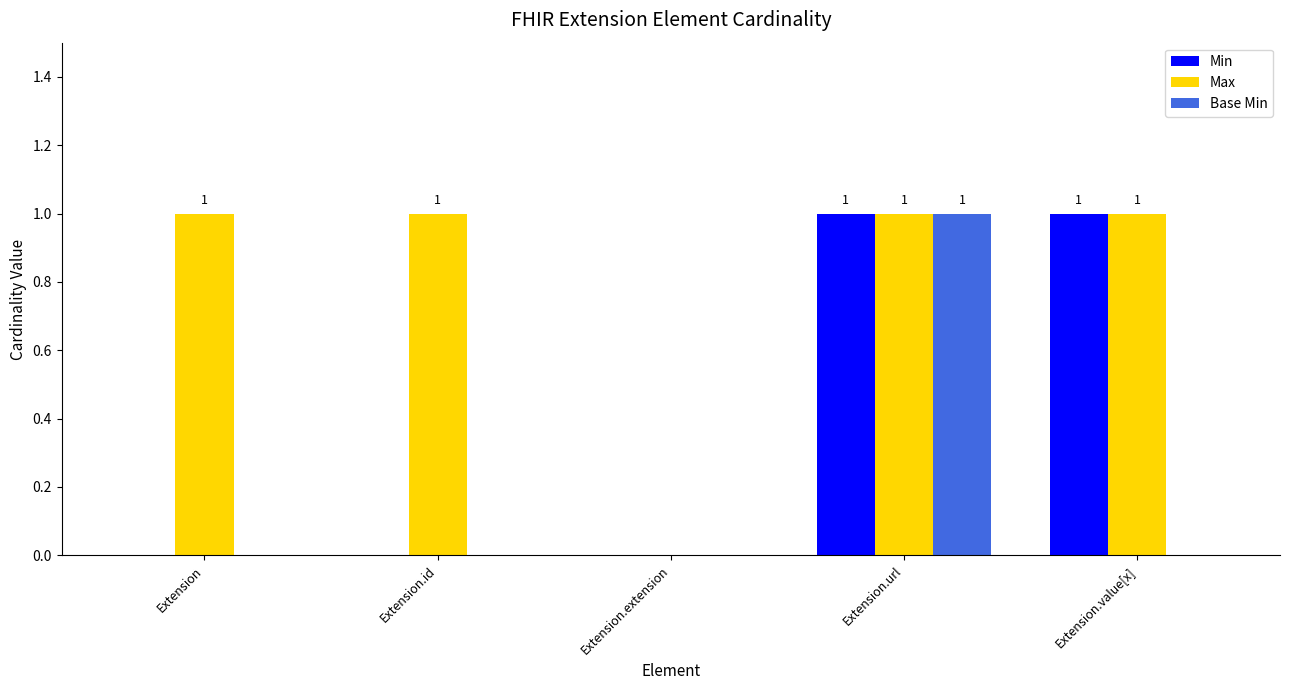

Read the Max value at Extension.id.

1